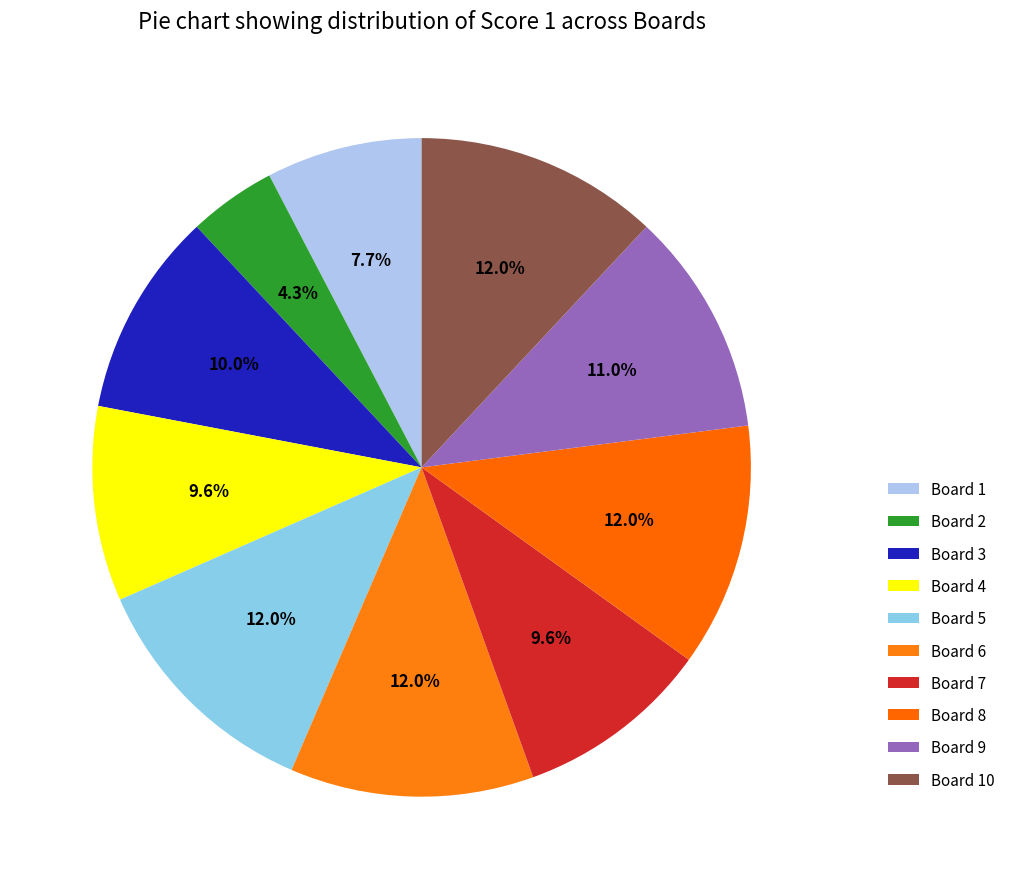

What is the smallest slice in the pie chart?

Board 2